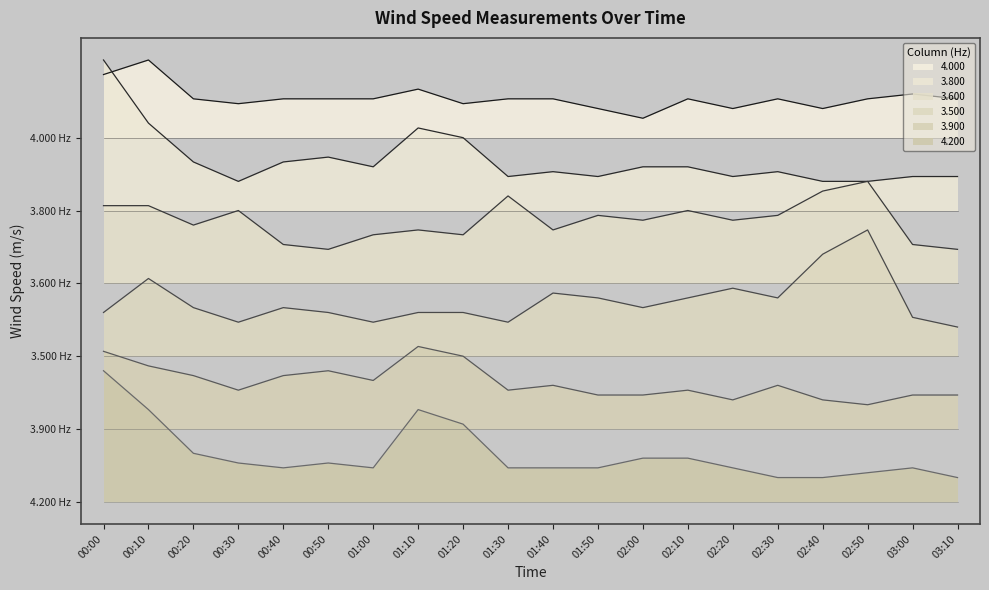

What are all the series names shown in the legend?

4.000, 3.800, 3.600, 3.500, 3.900, 4.200